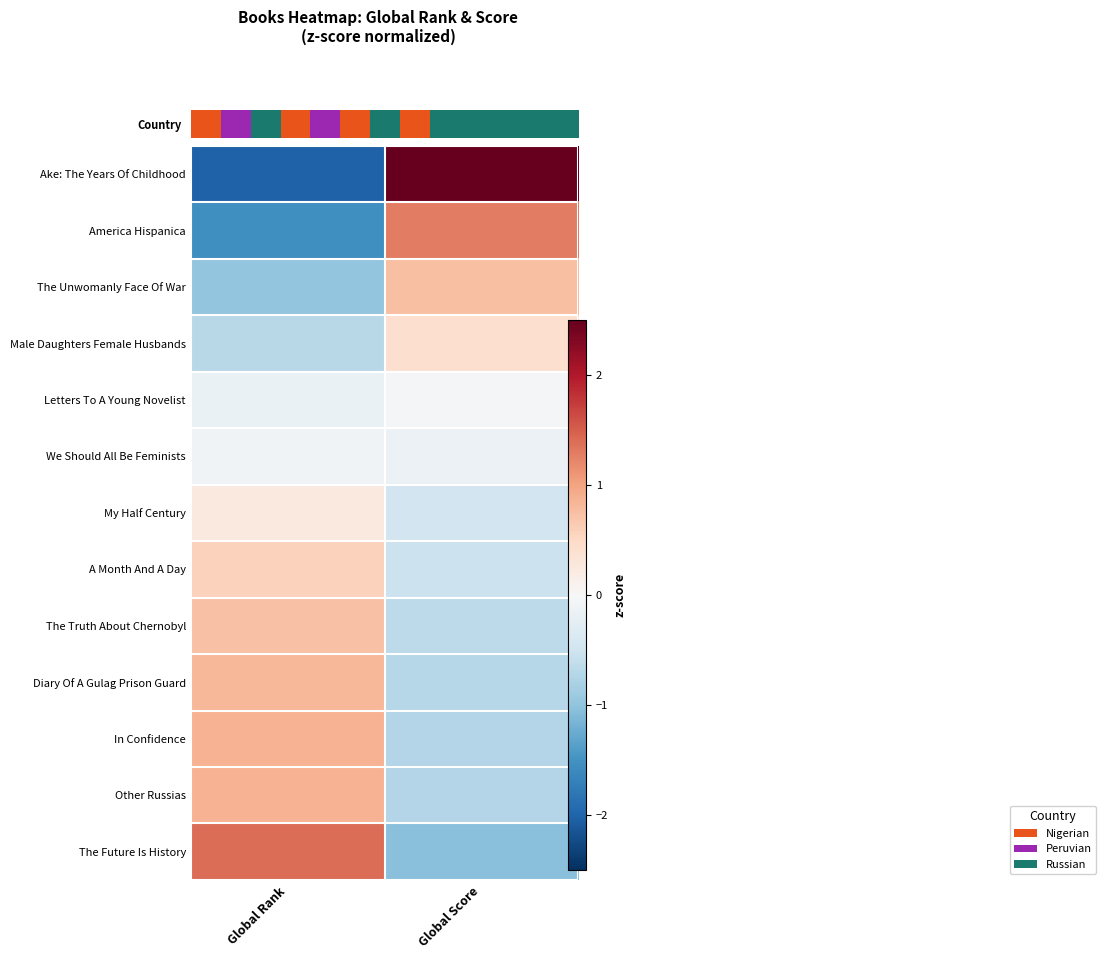

True or false: America Hispanica has a value of 1.9 at Global Score.

False